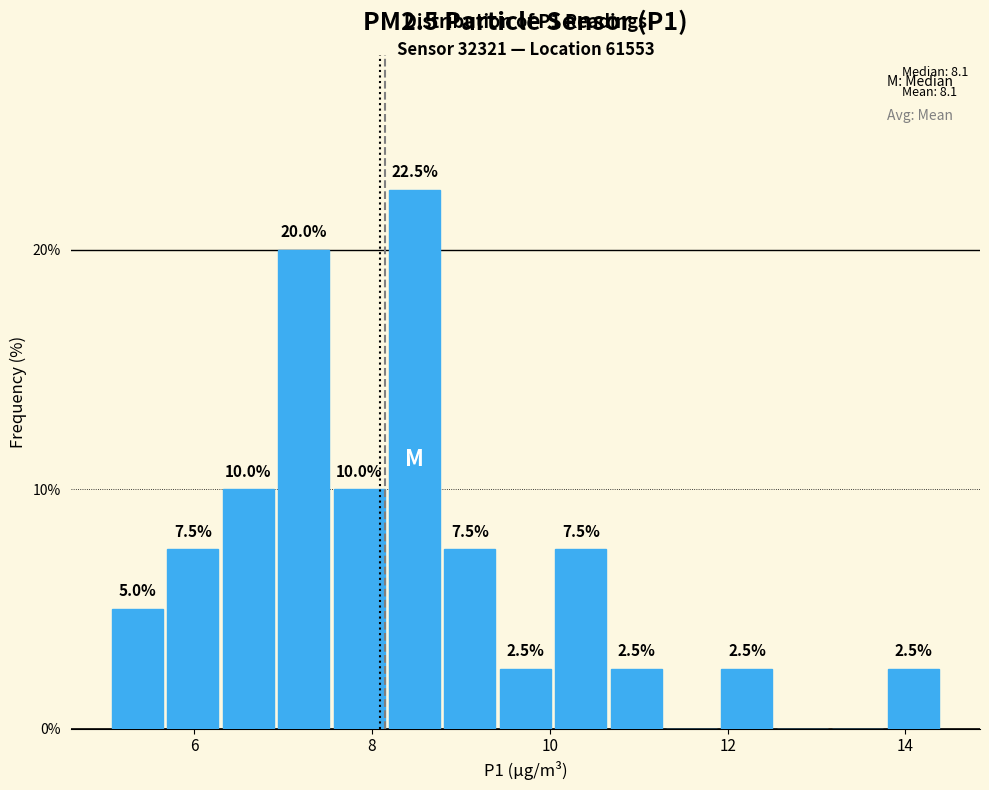

Around what value on the x-axis is the tallest bar? Give the approximate position of its centre, as read against the axis.

8.4